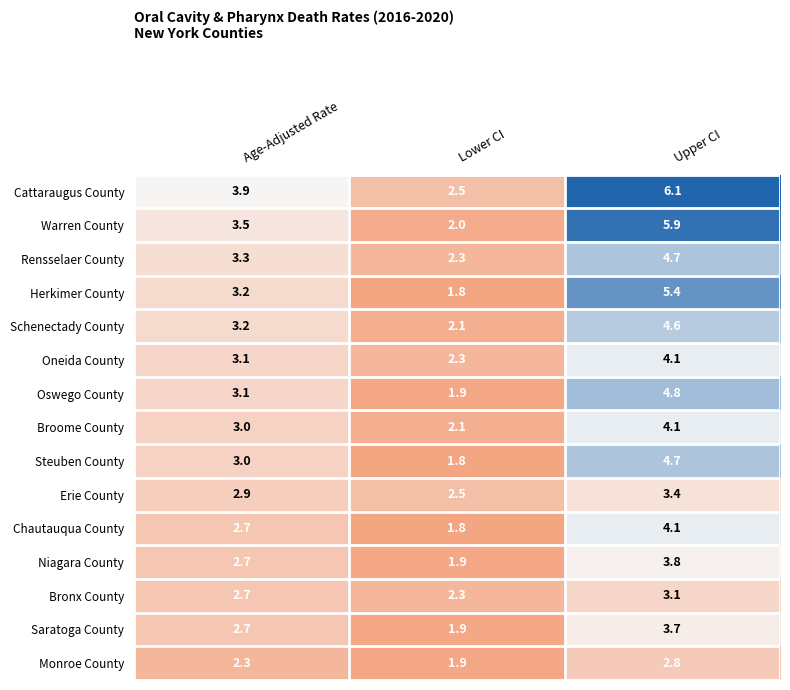

The Erie County series shows 2.9 at Age-Adjusted Rate. True or false?

True